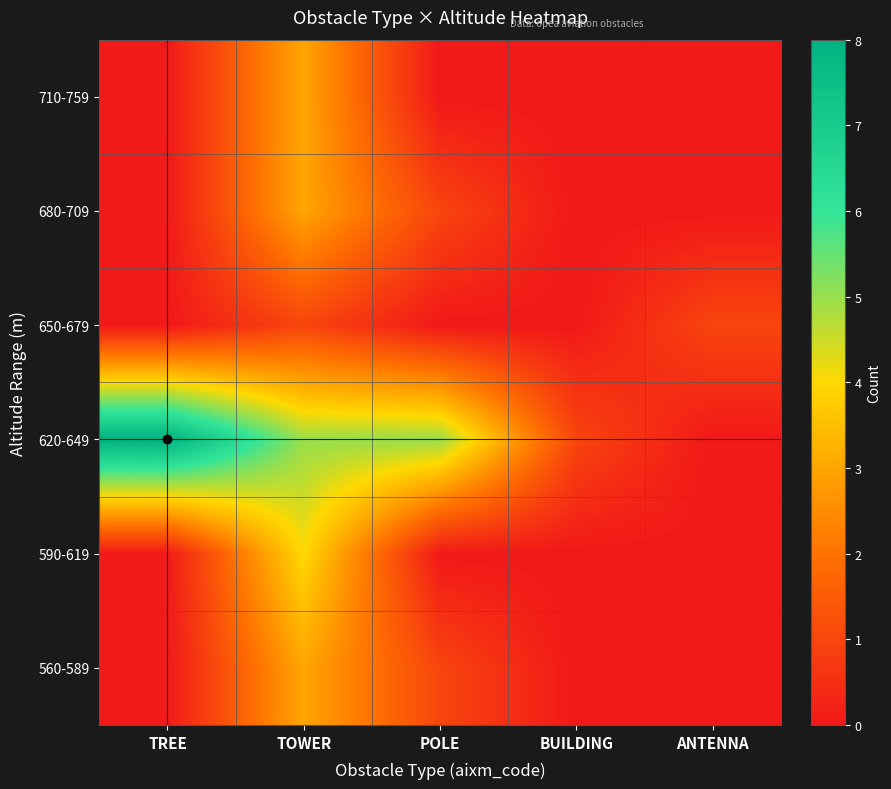

List the series in order of their peak value, lowest first.

650-679, 560-589, 680-709, 710-759, 590-619, 620-649